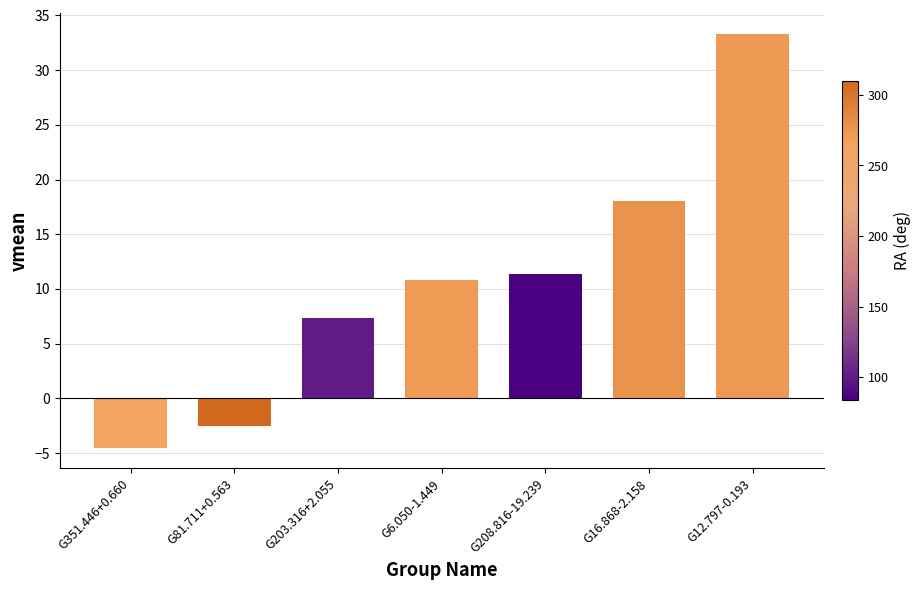

Reading left to right, what are all the values shown in this chart?

G351.446+0.660=-4.5	G81.711+0.563=-2.5	G203.316+2.055=7.4	G6.050-1.449=10.8	G208.816-19.239=11.3	G16.868-2.158=18.0	G12.797-0.193=33.4